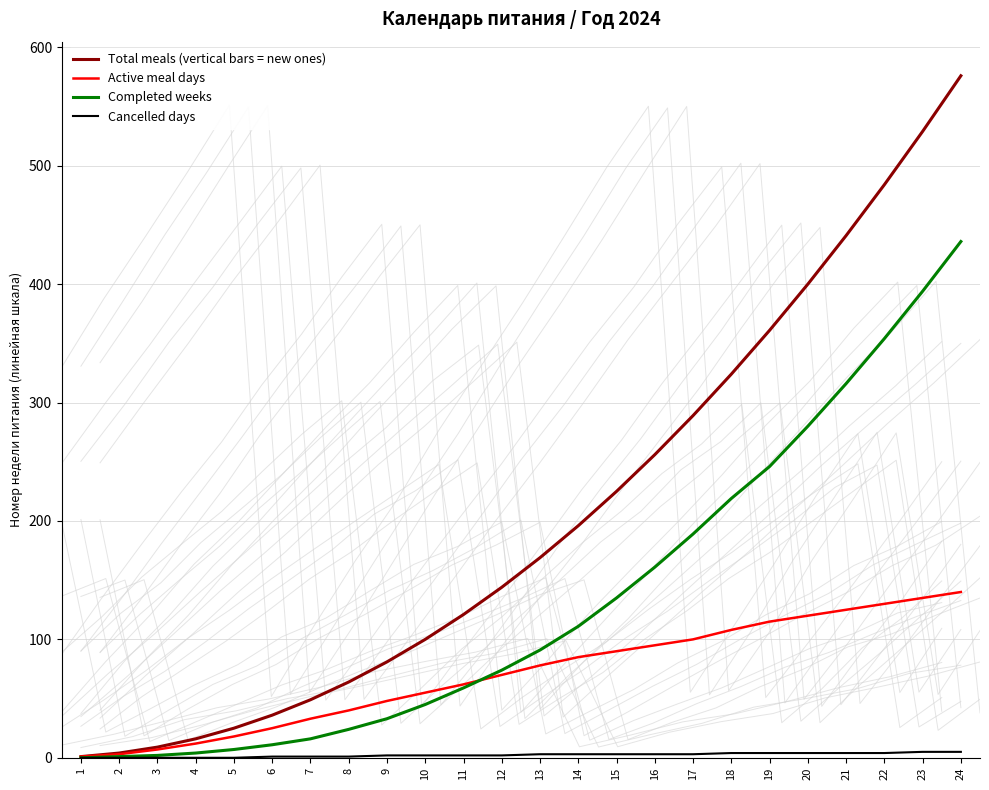

Is this an area chart (filled region under the line)?

No